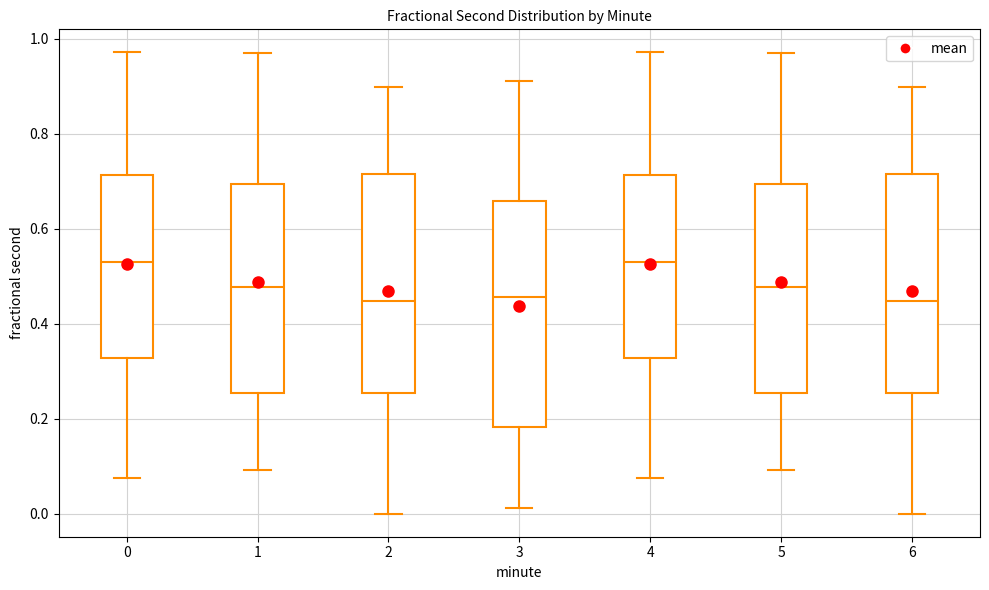

Reading left to right, transcribe this box plot: for each box, give where its median line is, the range the box spans, and where its two whiskers end, as read against the y-axis. The values are not printed on the chart, so give them approximately, as read against the axis.

0: median 0.52, box 0.32 to 0.72, whiskers 0.08 to 0.98
1: median 0.48, box 0.26 to 0.70, whiskers 0.10 to 0.98
2: median 0.44, box 0.26 to 0.72, whiskers 0.00 to 0.90
3: median 0.46, box 0.18 to 0.66, whiskers 0.02 to 0.92
4: median 0.52, box 0.32 to 0.72, whiskers 0.08 to 0.98
5: median 0.48, box 0.26 to 0.70, whiskers 0.10 to 0.98
6: median 0.44, box 0.26 to 0.72, whiskers 0.00 to 0.90